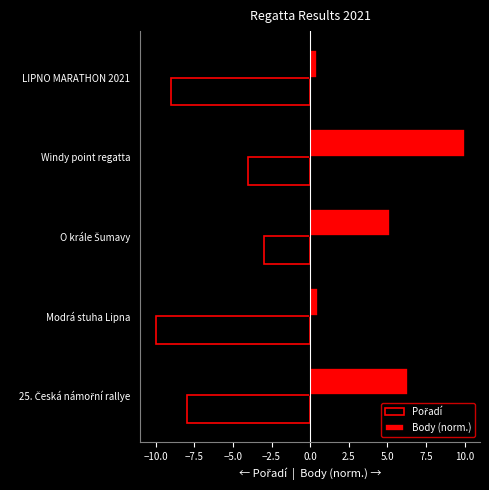

Which series changed the most between Modrá stuha Lipna and Windy point regatta?

Body (norm.)